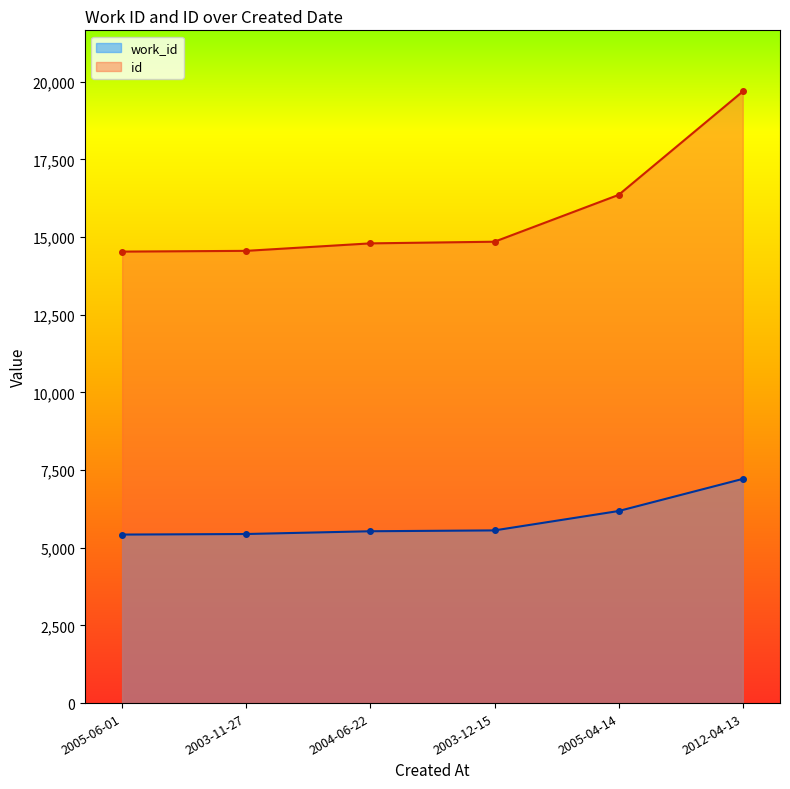

List the labels in order of work_id value, smallest first.

2005-06-01, 2003-11-27, 2004-06-22, 2003-12-15, 2005-04-14, 2012-04-13